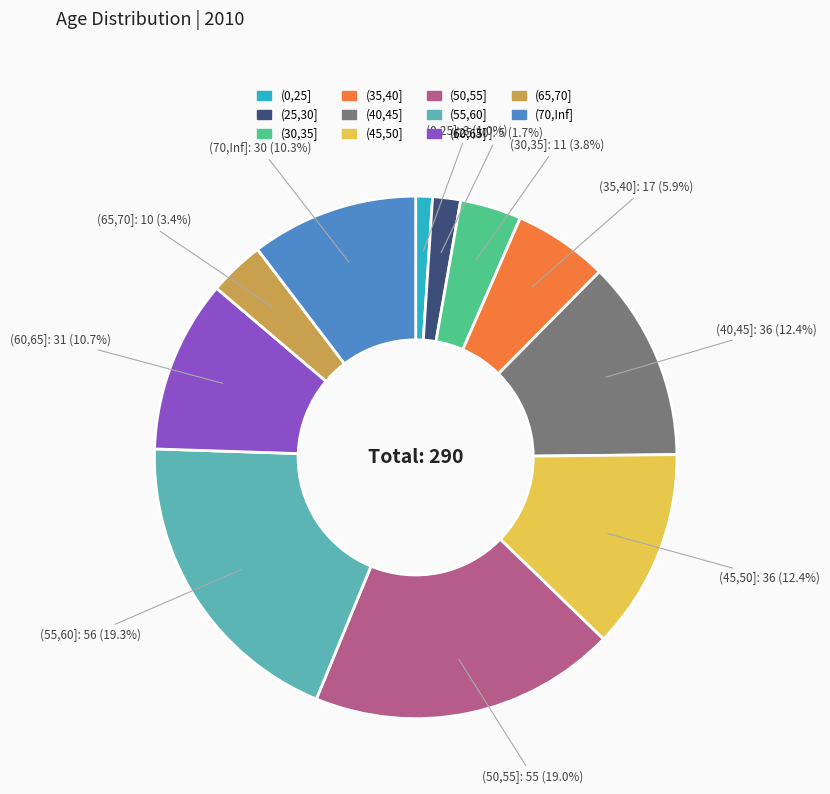

How many slices are in this pie chart?

11